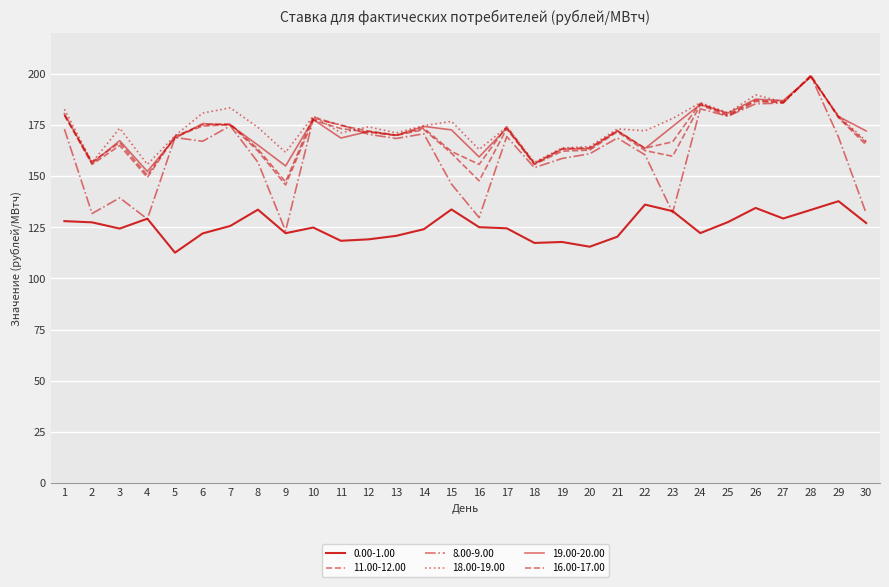

How many lines are shown in the chart?

6